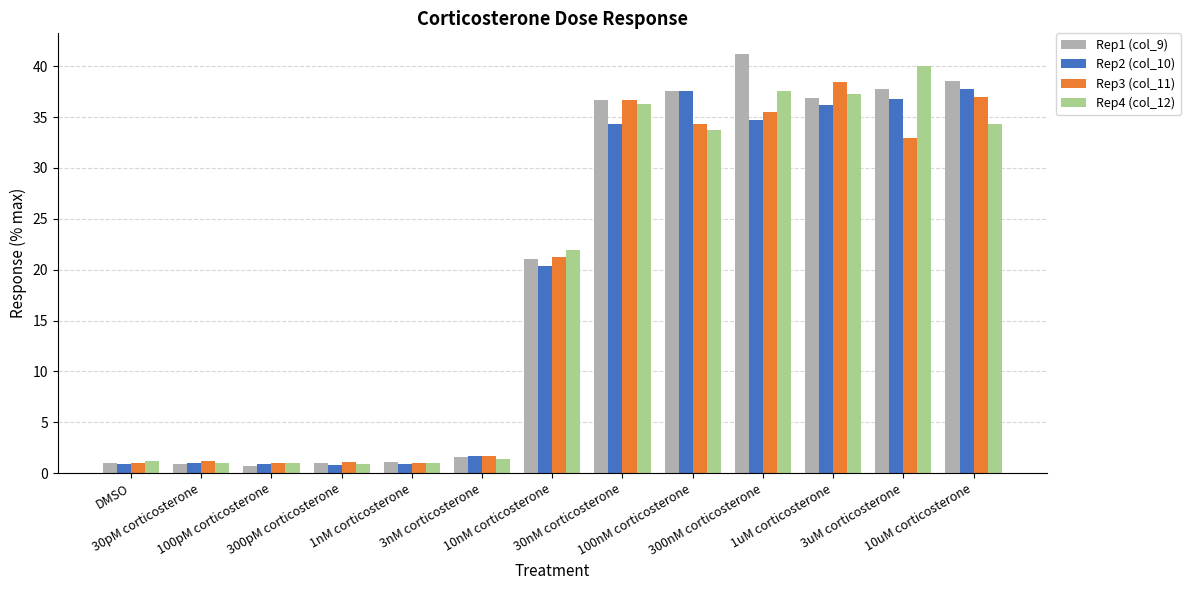

What is the highest value of the Rep4 (col_12) series?

40.0